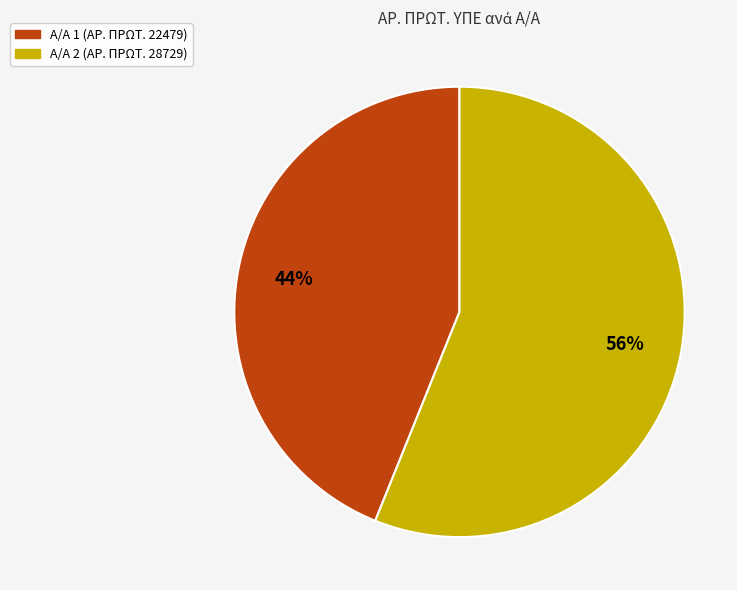

To the nearest percent, what is the average slice percentage?

50%